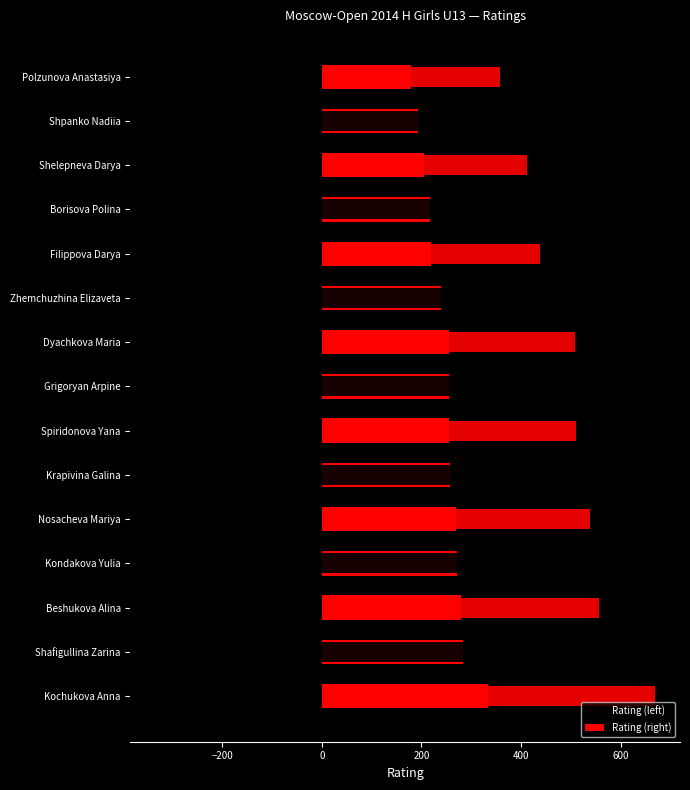

Read the Rating (right) value at Nosacheva Mariya.

269.0